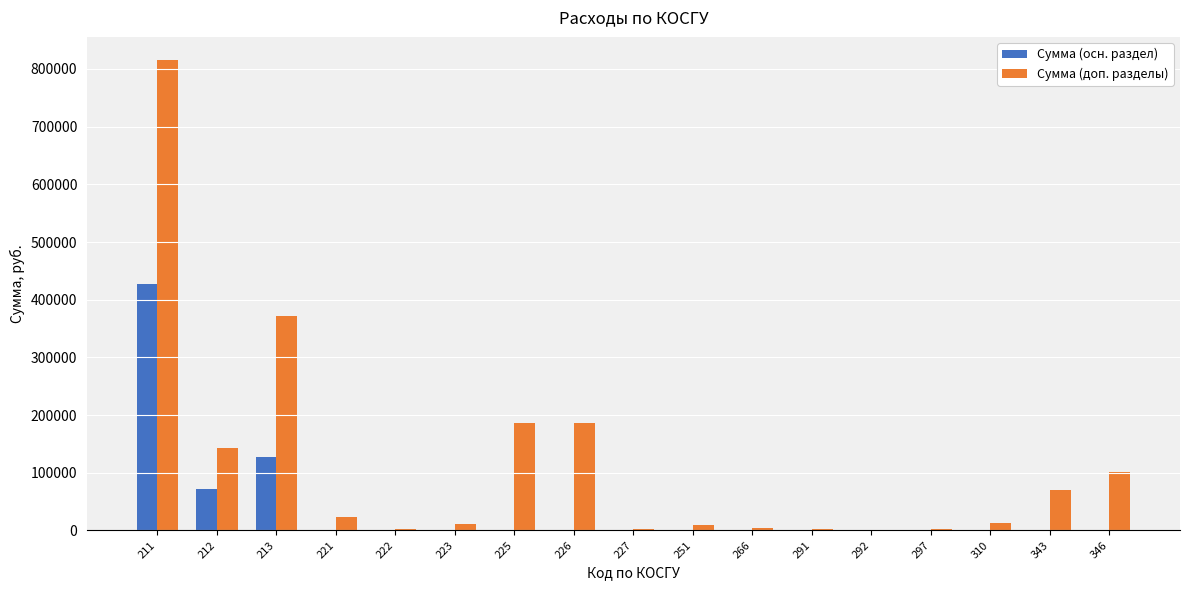

What is the maximum value shown in the chart?

814878.0